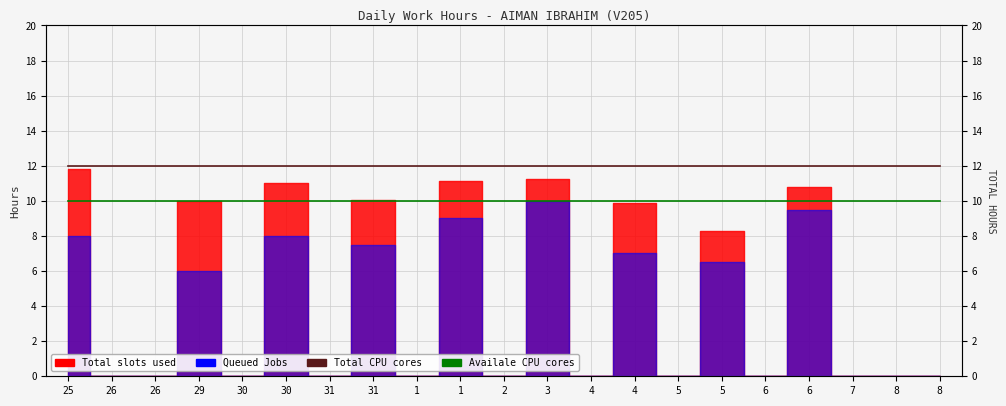

What is the greatest value displayed?

12